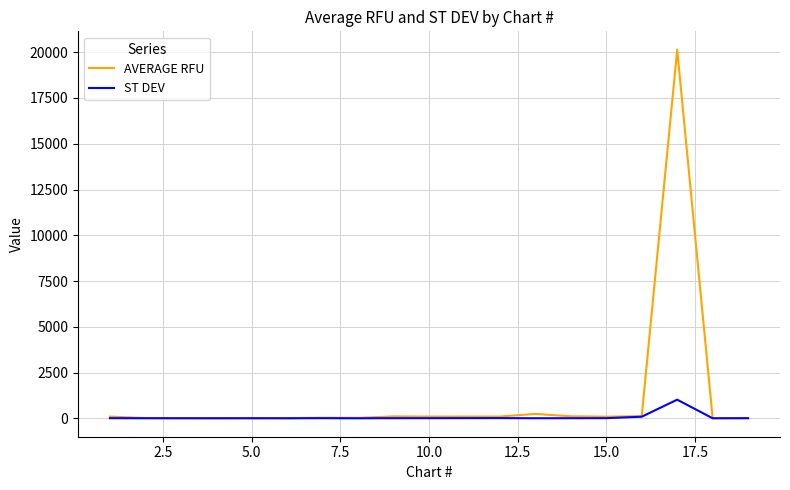

What is the minimum value shown in the chart?

1.5